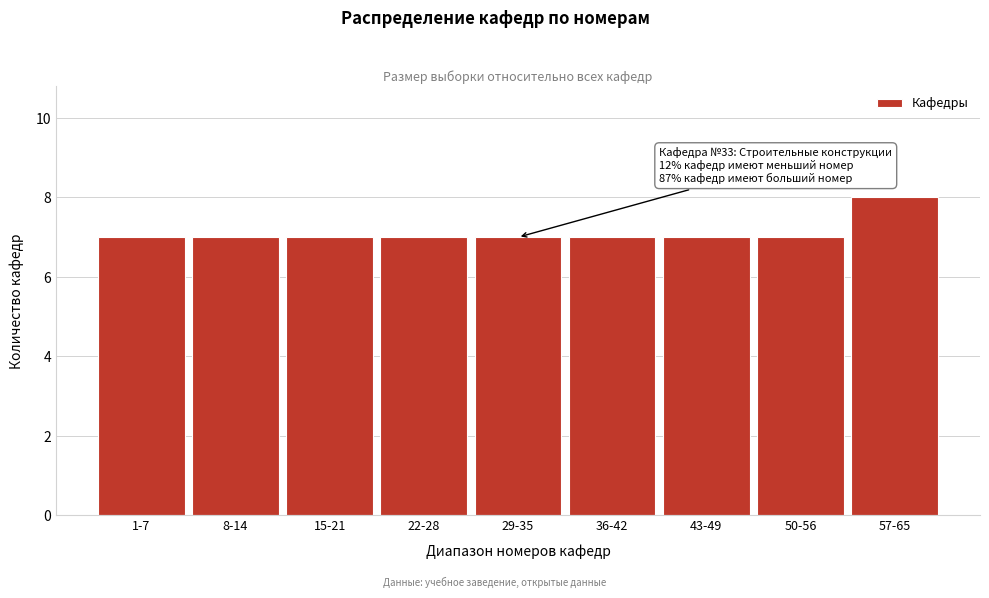

Reading left to right, list all the values displayed in this chart.

1-7=7	8-14=7	15-21=7	22-28=7	29-35=7	36-42=7	43-49=7	50-56=7	57-65=8